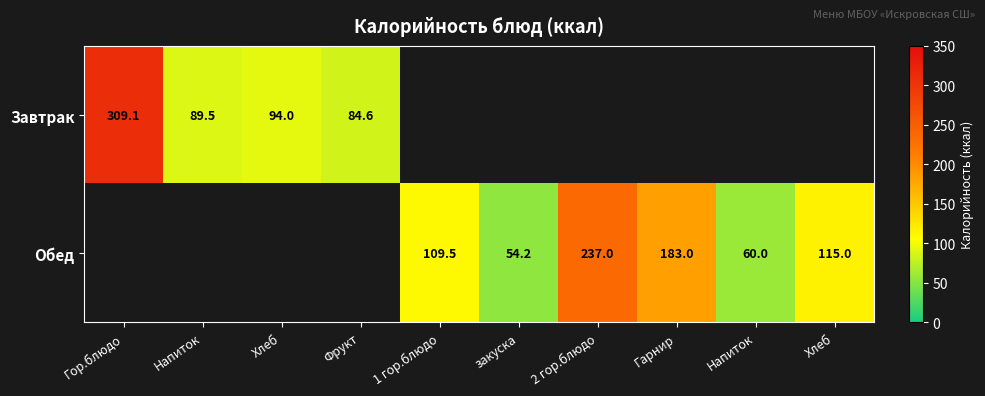

At which label is Завтрак closest to 196?

Хлеб